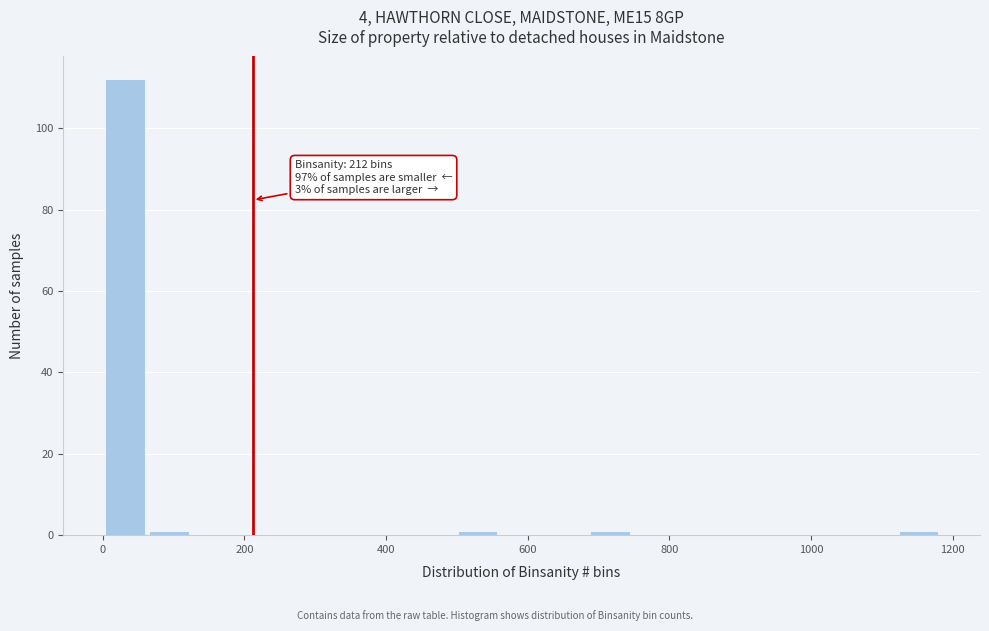

Around what value on the x-axis is the tallest bar? Give the approximate position of its centre, as read against the axis.

40